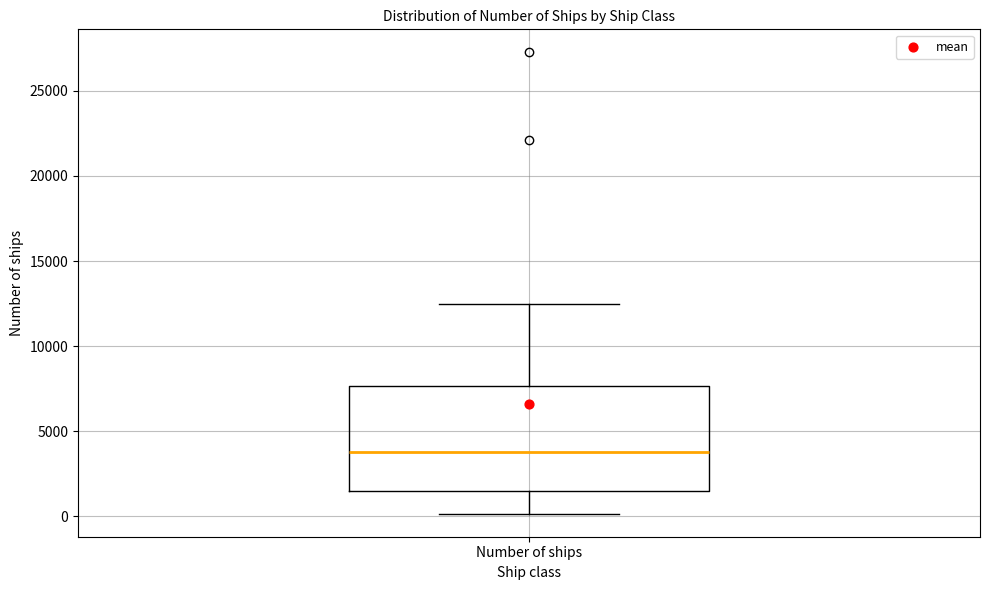

Where is the lower edge of the box for Number of ships on the y-axis? The values are not printed on the chart, so give them approximately, as read against the axis.

1500